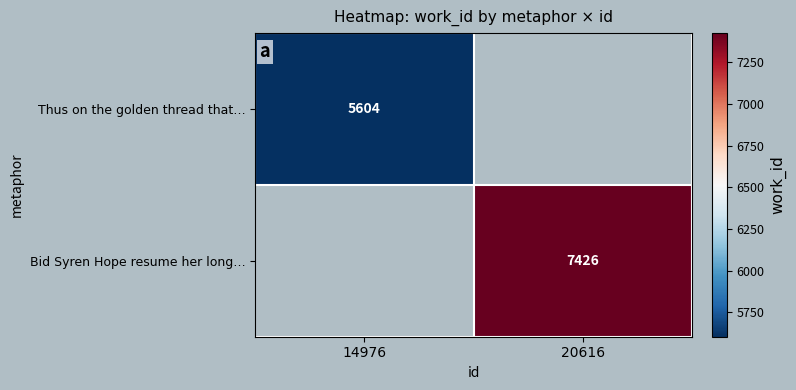

At which category does the chart reach its minimum across all series?

14976